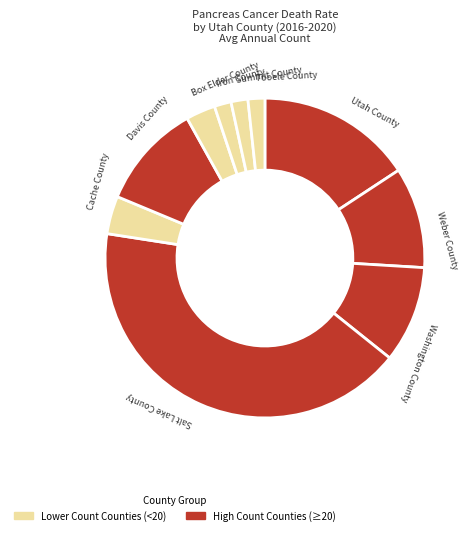

The Weber County slice represents 10% of the pie. True or false?

True